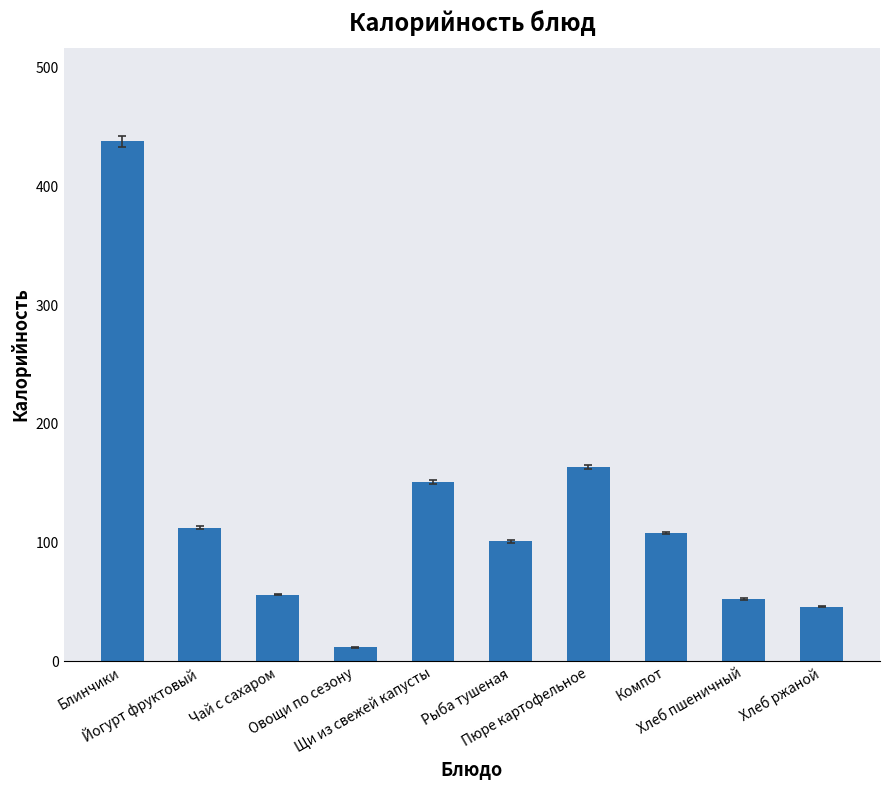

At which label does the data first exceed 108?

Блинчики